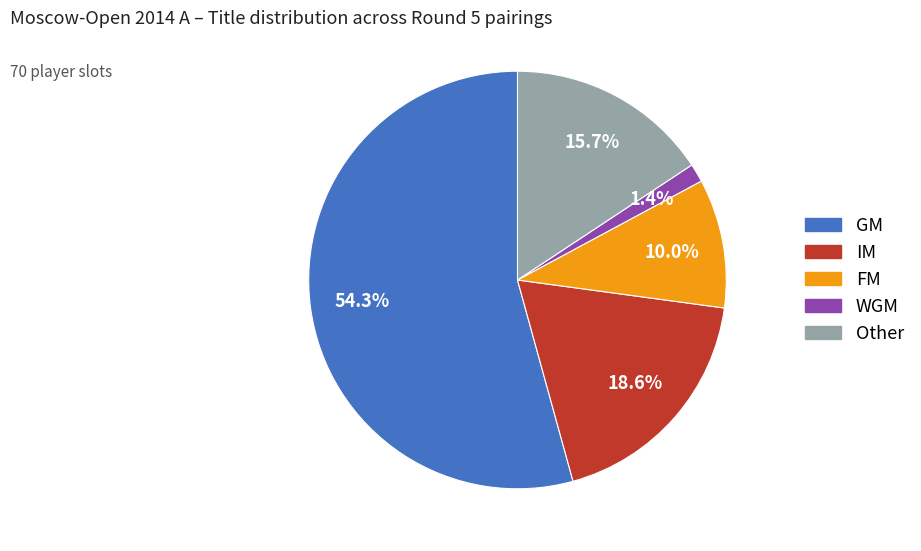

Is there a majority slice in this chart?

Yes